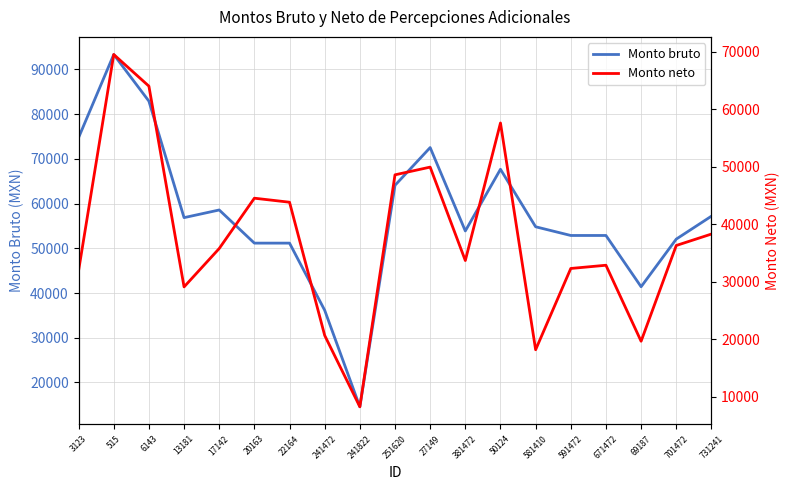

What is the label of the 13th point from the left?

50124